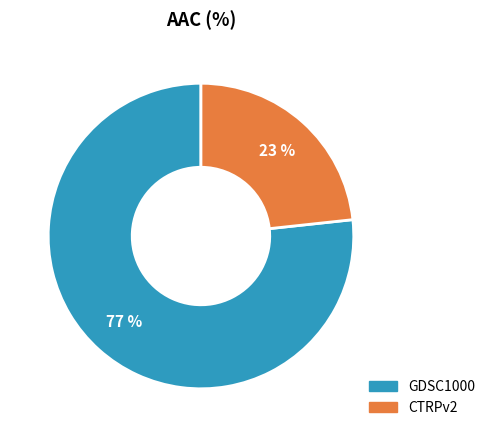

Combined, do GDSC1000 and CTRPv2 account for over 50%?

Yes